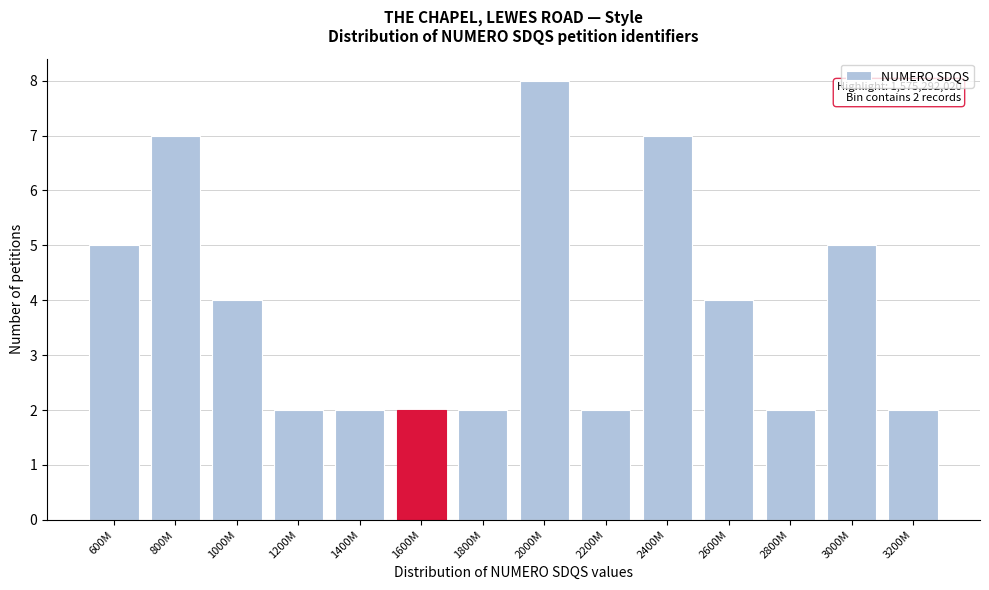

Reading left to right, what are all the values shown in this chart?

600M=5	800M=7	1000M=4	1200M=2	1400M=2	1600M=2	1800M=2	2000M=8	2200M=2	2400M=7	2600M=4	2800M=2	3000M=5	3200M=2